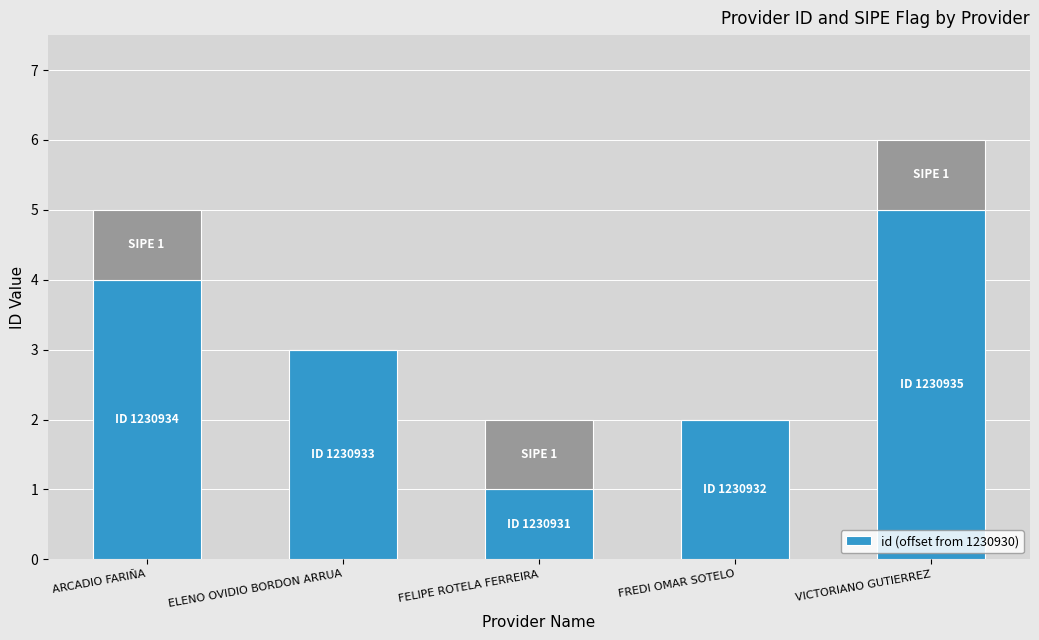

Count the number of categories in the chart.

5